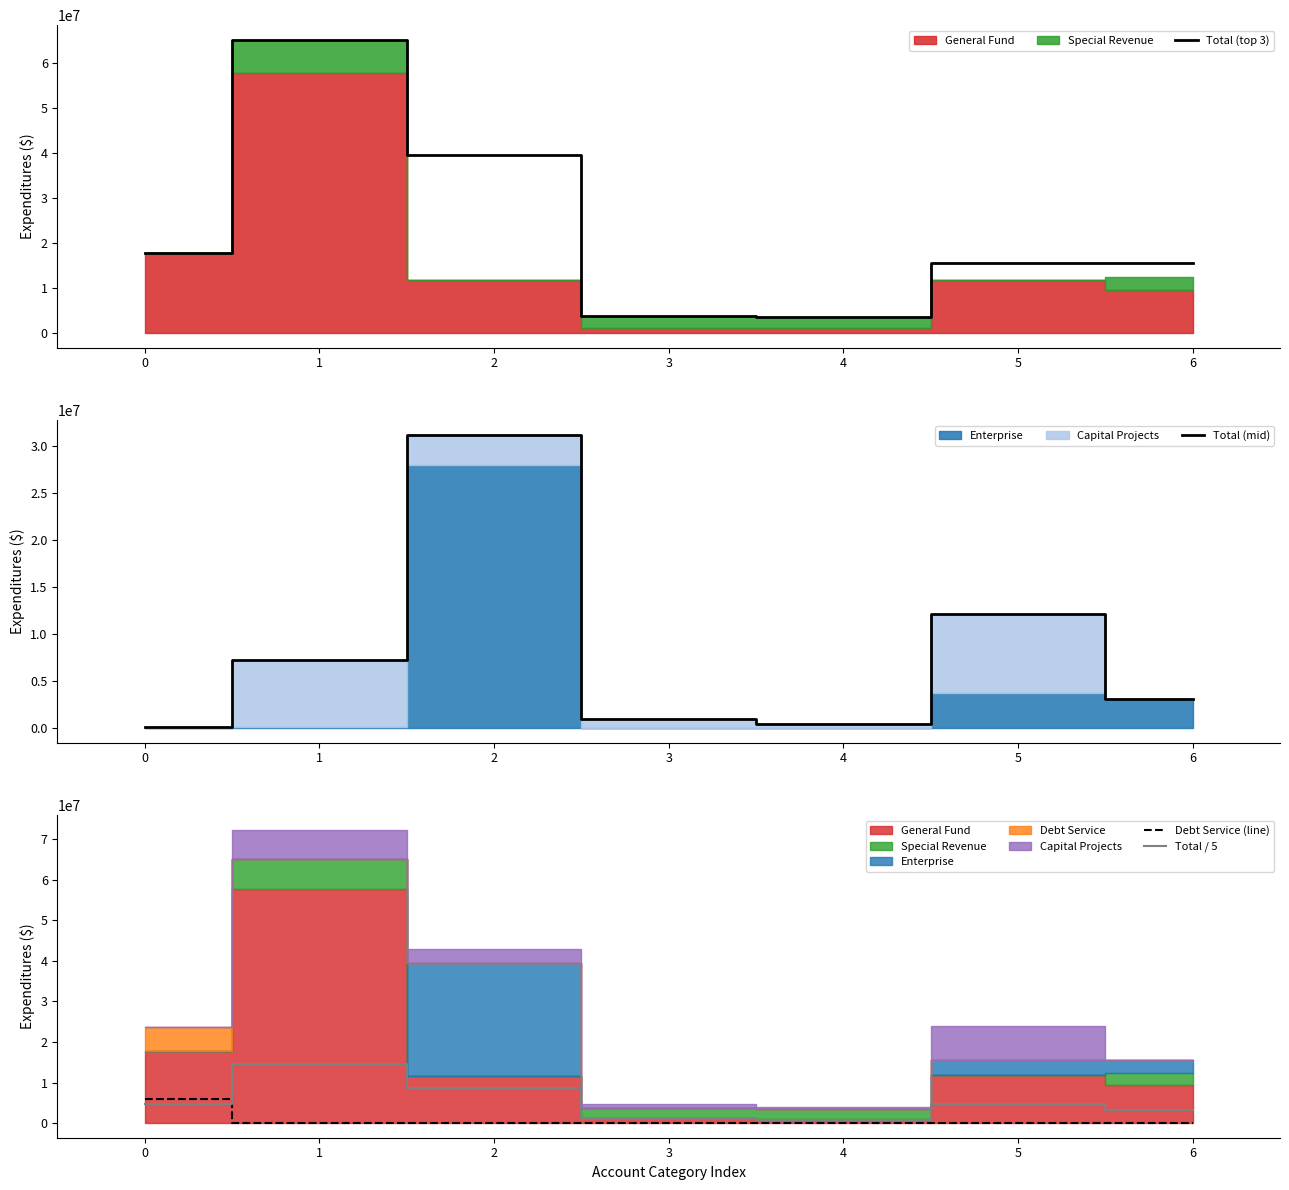

How many data points in Debt Service (line) are above 0?

2